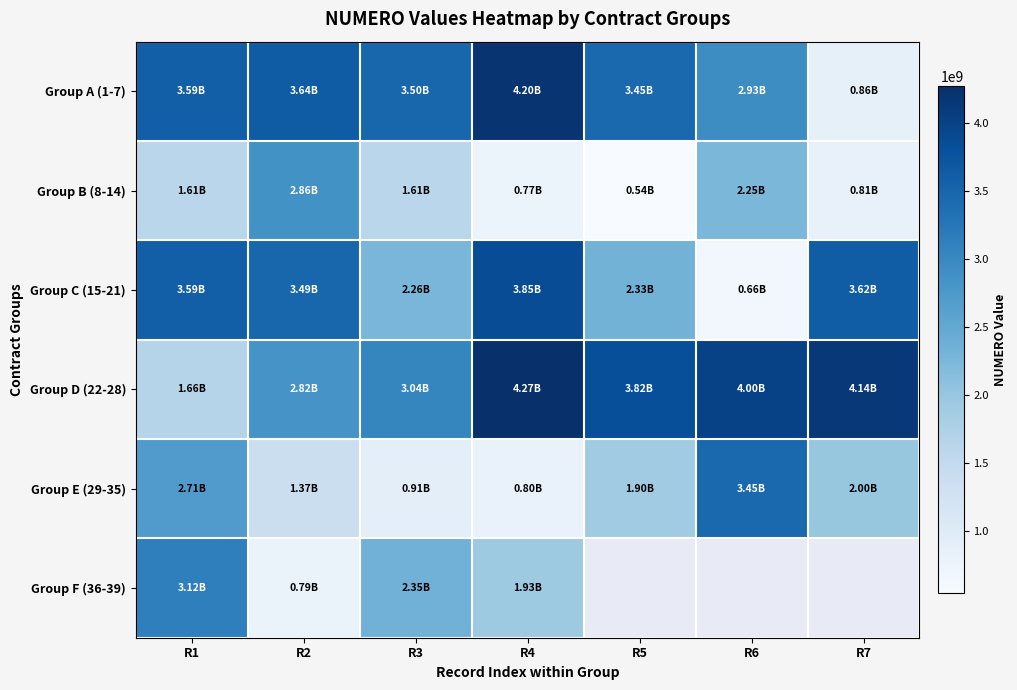

Where does the Group D (22-28) series first go above 3818275529?

R4